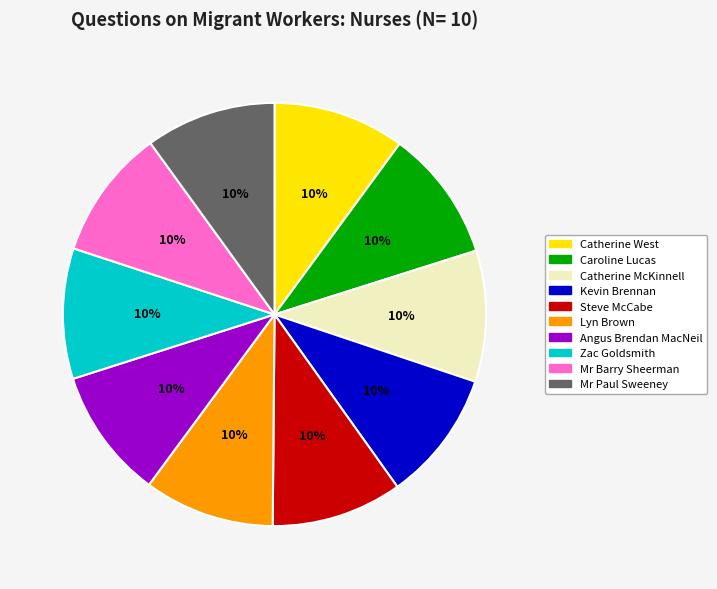

To the nearest percent, what portion does Lyn Brown represent?

10%